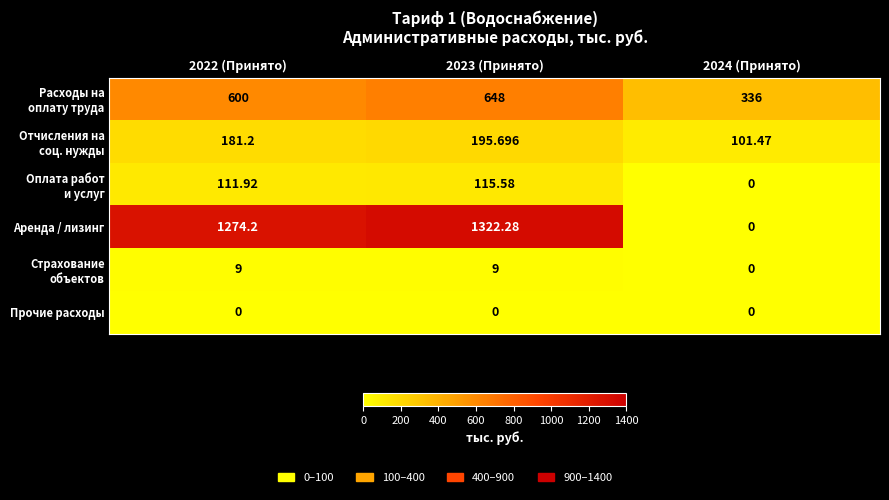

Which series has the largest total across all categories?

Аренда / лизинг